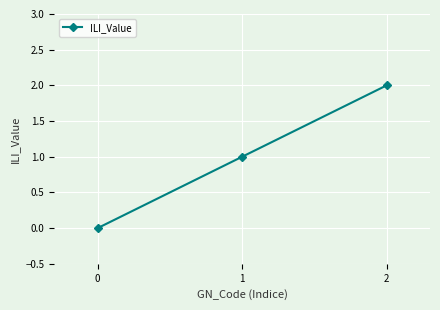

What is the sum of all values?

3